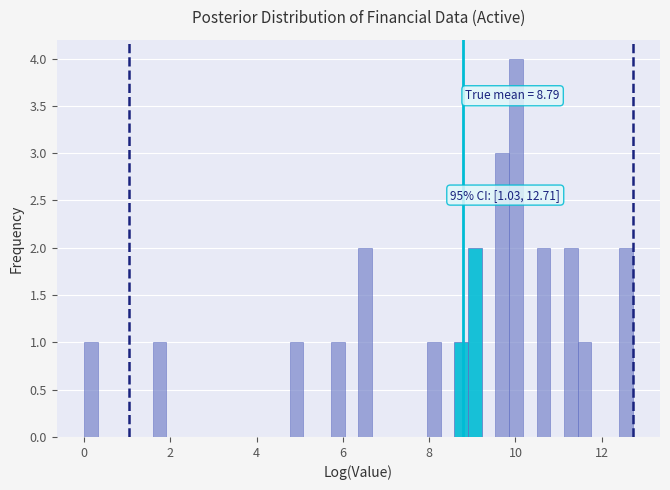

Around what value on the x-axis is the tallest bar? Give the approximate position of its centre, as read against the axis.

10.0